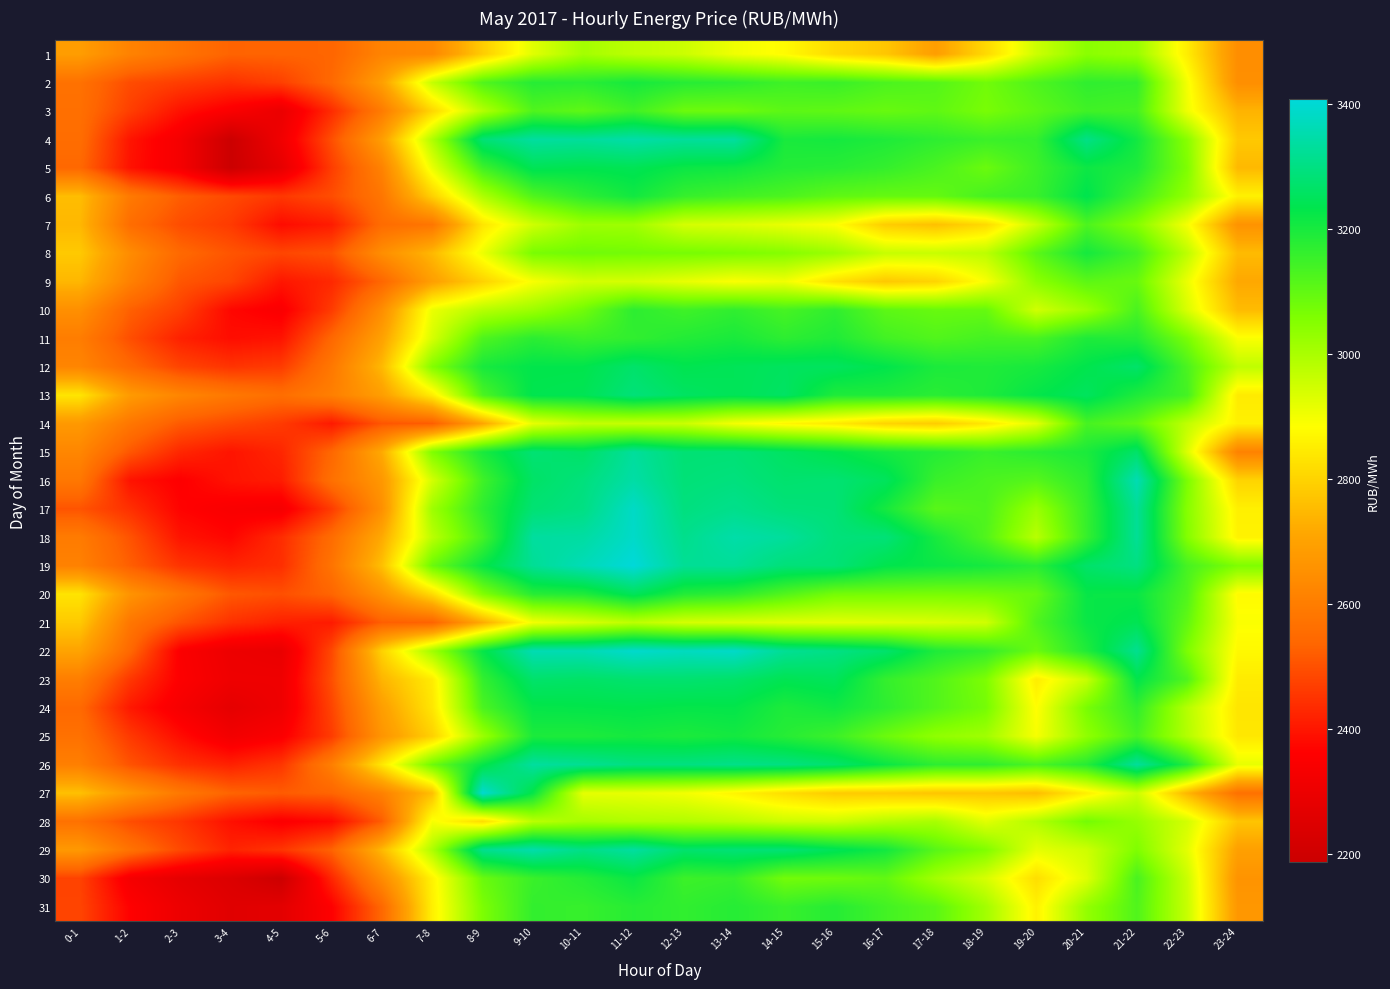

Between 0-1 and 21-22, which series saw the biggest shift?

17